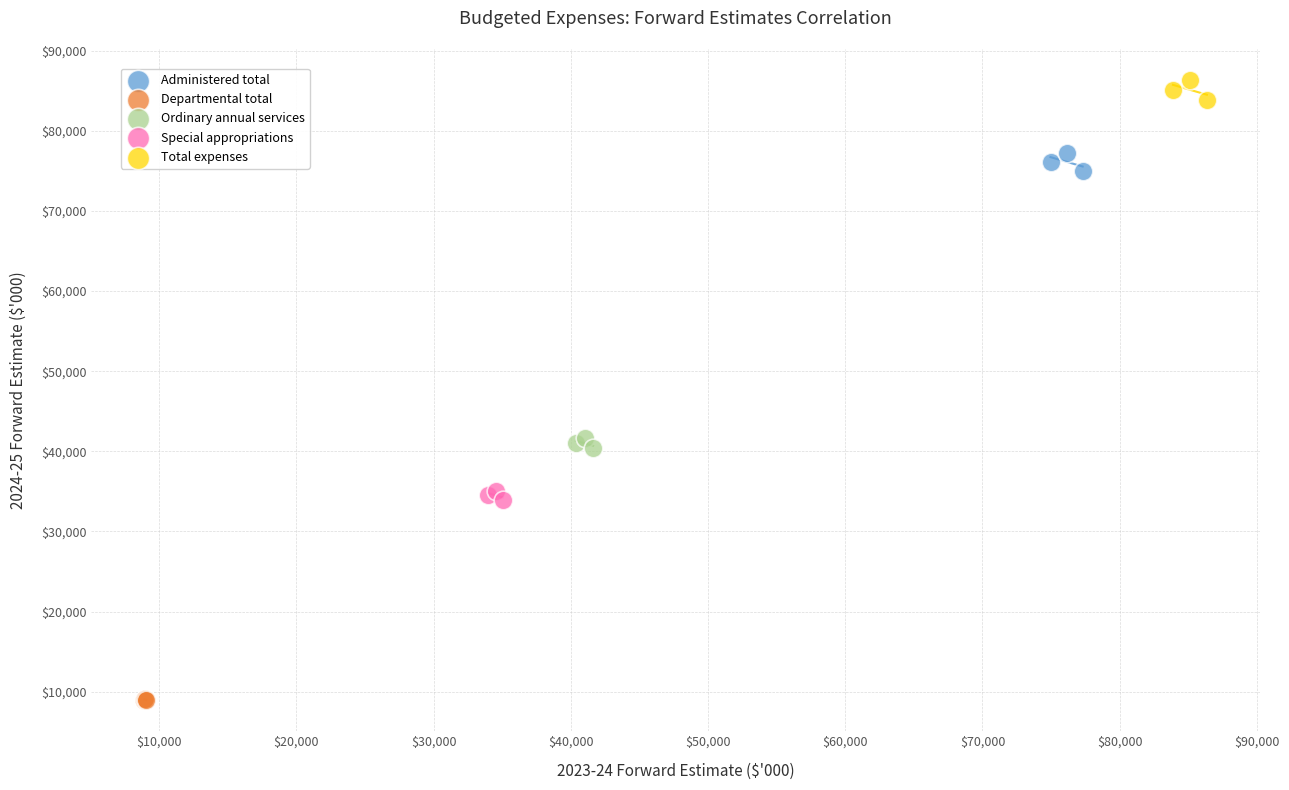

Which series contains the highest Y value?

Total expenses